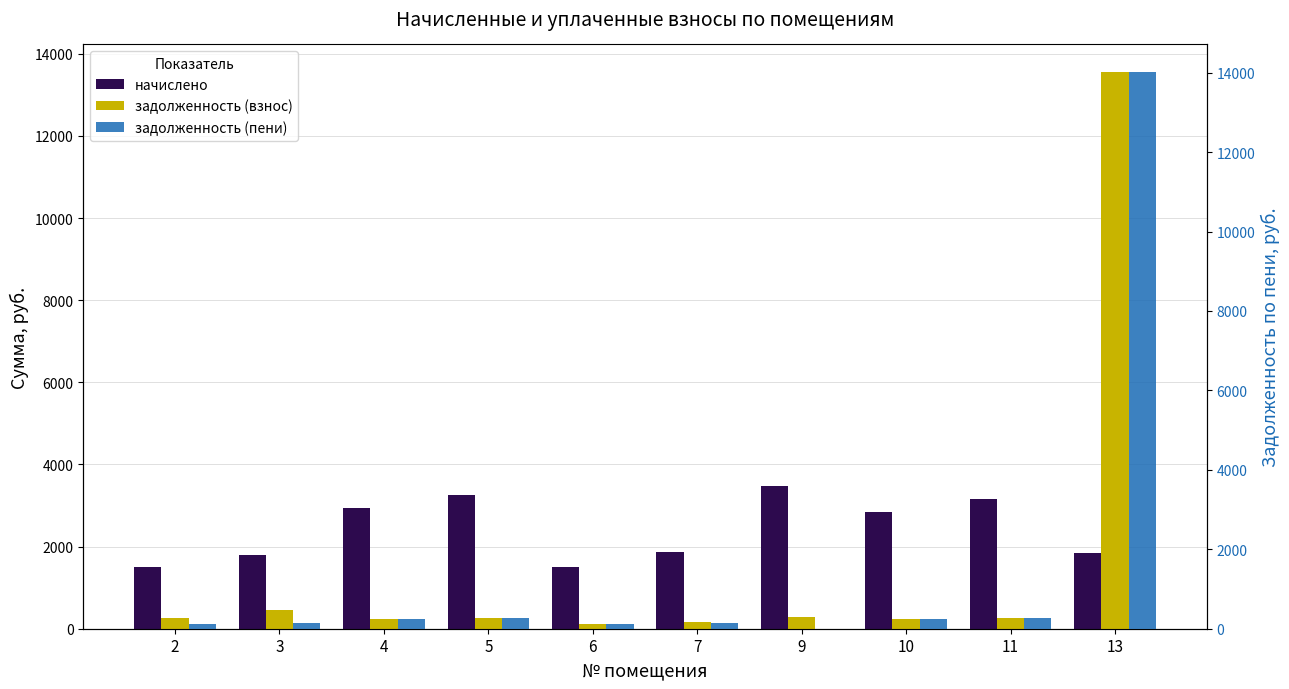

True or false: задолженность (взнос) has a value of 126.0 at 9.

False